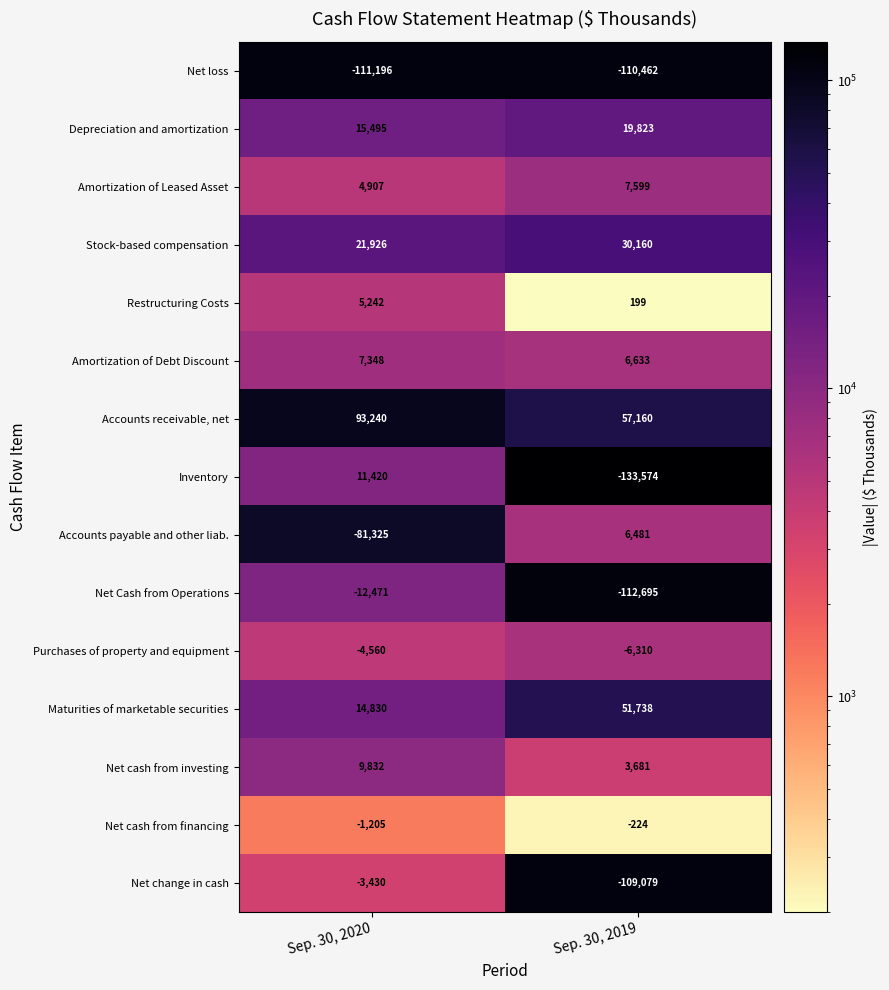

Which series changed the most between Sep. 30, 2020 and Sep. 30, 2019?

Inventory